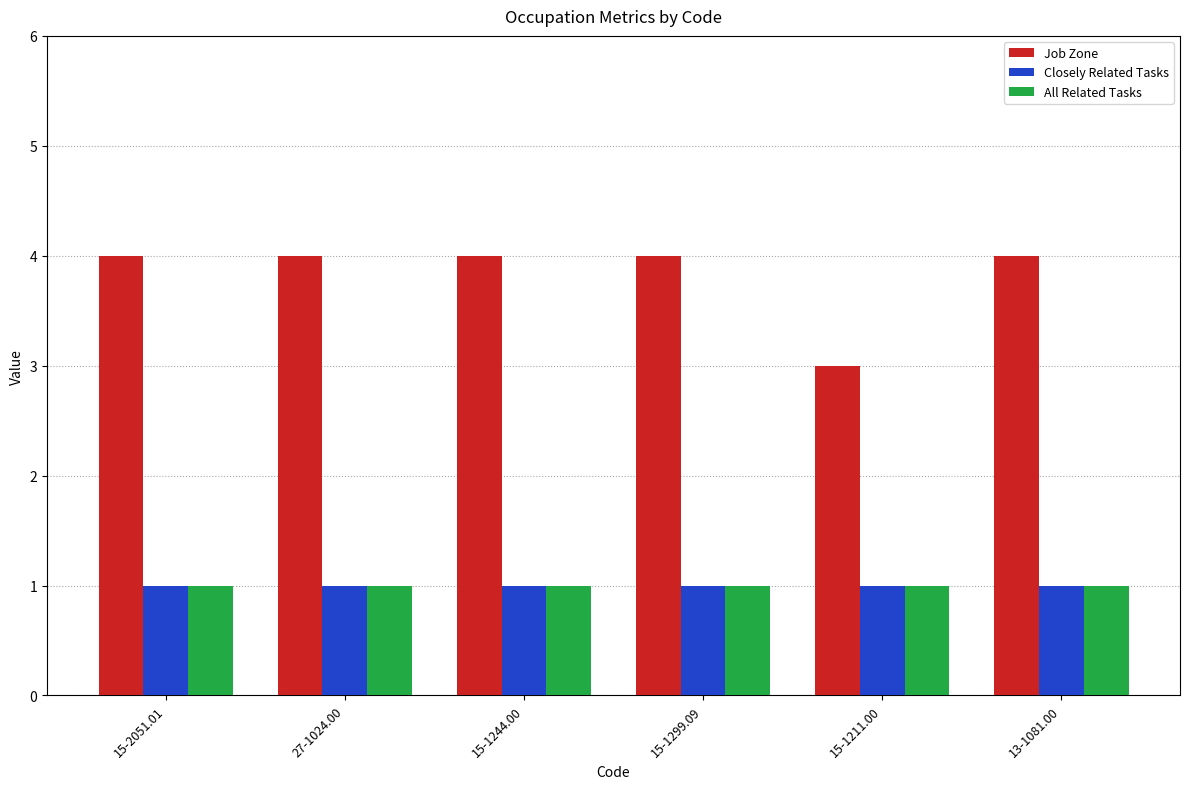

The Job Zone series shows 1 at 13-1081.00. True or false?

False